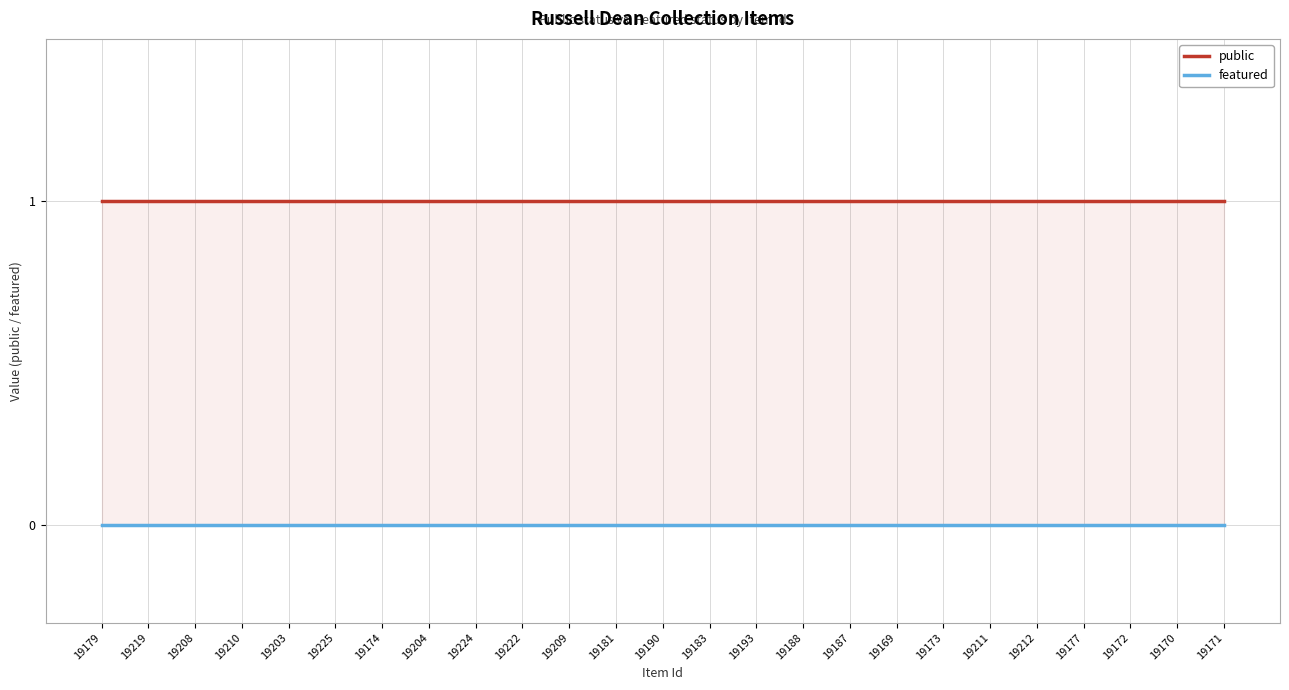

What are all the series names shown in the legend?

public, featured